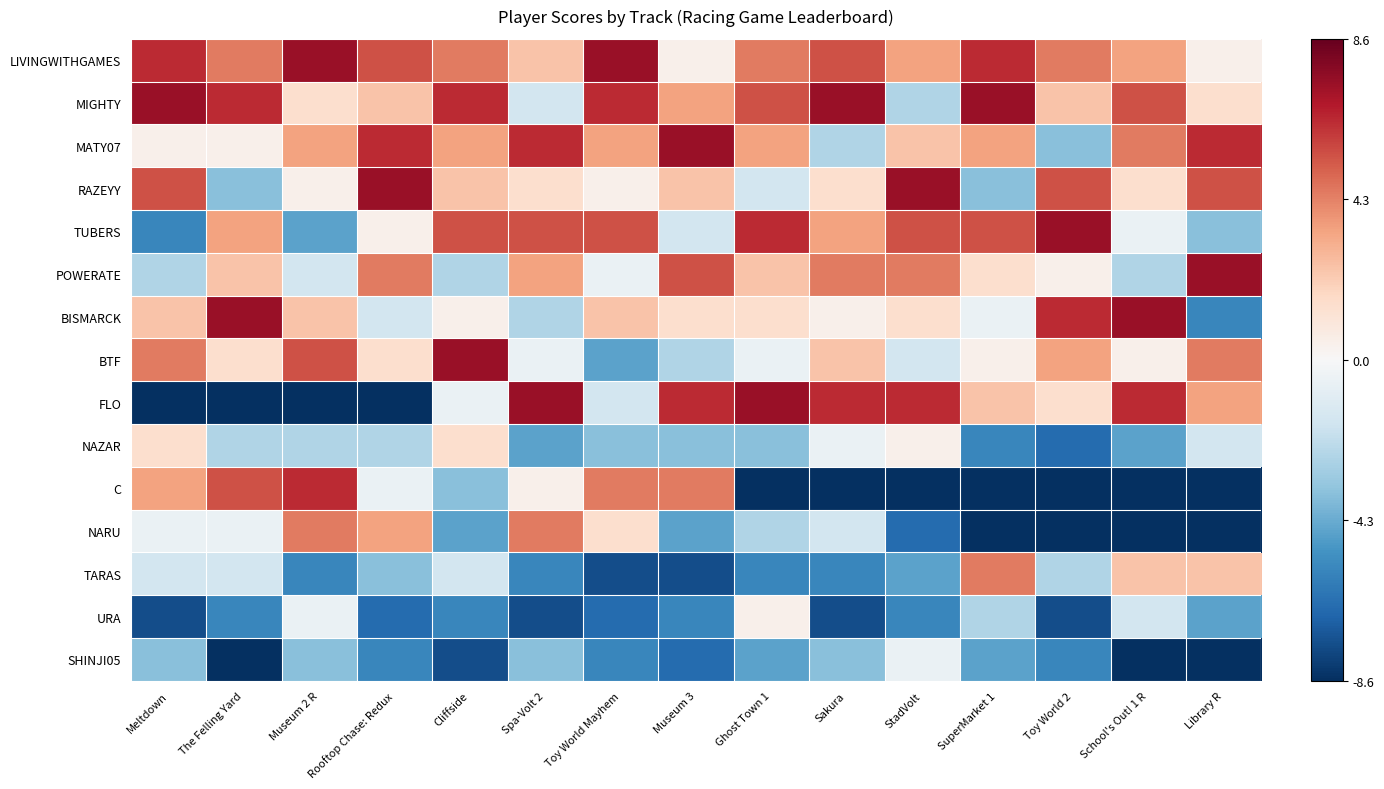

Reading right to left, extract all data points from this chart.

LIVINGWITHGAMES: Library R=0.4	School's Out! 1 R=3.4	Toy World 2=4.4	SuperMarket 1=6.4	StadVolt=3.4	Sakura=5.4	Ghost Town 1=4.4	Museum 3=0.4	Toy World Mayhem=7.4	Spa-Volt 2=2.4	Cliffside=4.4	Rooftop Chase: Redux=5.4	Museum 2 R=7.4	The Felling Yard=4.4	Meltdown=6.4
MIGHTY: Library R=1.4	School's Out! 1 R=5.4	Toy World 2=2.4	SuperMarket 1=7.4	StadVolt=-2.6	Sakura=7.4	Ghost Town 1=5.4	Museum 3=3.4	Toy World Mayhem=6.4	Spa-Volt 2=-1.6	Cliffside=6.4	Rooftop Chase: Redux=2.4	Museum 2 R=1.4	The Felling Yard=6.4	Meltdown=7.4
MATY07: Library R=6.4	School's Out! 1 R=4.4	Toy World 2=-3.6	SuperMarket 1=3.4	StadVolt=2.4	Sakura=-2.6	Ghost Town 1=3.4	Museum 3=7.4	Toy World Mayhem=3.4	Spa-Volt 2=6.4	Cliffside=3.4	Rooftop Chase: Redux=6.4	Museum 2 R=3.4	The Felling Yard=0.4	Meltdown=0.4
RAZEYY: Library R=5.4	School's Out! 1 R=1.4	Toy World 2=5.4	SuperMarket 1=-3.6	StadVolt=7.4	Sakura=1.4	Ghost Town 1=-1.6	Museum 3=2.4	Toy World Mayhem=0.4	Spa-Volt 2=1.4	Cliffside=2.4	Rooftop Chase: Redux=7.4	Museum 2 R=0.4	The Felling Yard=-3.6	Meltdown=5.4
TUBERS: Library R=-3.6	School's Out! 1 R=-0.6	Toy World 2=7.4	SuperMarket 1=5.4	StadVolt=5.4	Sakura=3.4	Ghost Town 1=6.4	Museum 3=-1.6	Toy World Mayhem=5.4	Spa-Volt 2=5.4	Cliffside=5.4	Rooftop Chase: Redux=0.4	Museum 2 R=-4.6	The Felling Yard=3.4	Meltdown=-5.6
POWERATE: Library R=7.4	School's Out! 1 R=-2.6	Toy World 2=0.4	SuperMarket 1=1.4	StadVolt=4.4	Sakura=4.4	Ghost Town 1=2.4	Museum 3=5.4	Toy World Mayhem=-0.6	Spa-Volt 2=3.4	Cliffside=-2.6	Rooftop Chase: Redux=4.4	Museum 2 R=-1.6	The Felling Yard=2.4	Meltdown=-2.6
BISMARCK: Library R=-5.6	School's Out! 1 R=7.4	Toy World 2=6.4	SuperMarket 1=-0.6	StadVolt=1.4	Sakura=0.4	Ghost Town 1=1.4	Museum 3=1.4	Toy World Mayhem=2.4	Spa-Volt 2=-2.6	Cliffside=0.4	Rooftop Chase: Redux=-1.6	Museum 2 R=2.4	The Felling Yard=7.4	Meltdown=2.4
BTF: Library R=4.4	School's Out! 1 R=0.4	Toy World 2=3.4	SuperMarket 1=0.4	StadVolt=-1.6	Sakura=2.4	Ghost Town 1=-0.6	Museum 3=-2.6	Toy World Mayhem=-4.6	Spa-Volt 2=-0.6	Cliffside=7.4	Rooftop Chase: Redux=1.4	Museum 2 R=5.4	The Felling Yard=1.4	Meltdown=4.4
FLO: Library R=3.4	School's Out! 1 R=6.4	Toy World 2=1.4	SuperMarket 1=2.4	StadVolt=6.4	Sakura=6.4	Ghost Town 1=7.4	Museum 3=6.4	Toy World Mayhem=-1.6	Spa-Volt 2=7.4	Cliffside=-0.6	Rooftop Chase: Redux=-8.6	Museum 2 R=-8.6	The Felling Yard=-8.6	Meltdown=-8.6
NAZAR: Library R=-1.6	School's Out! 1 R=-4.6	Toy World 2=-6.6	SuperMarket 1=-5.6	StadVolt=0.4	Sakura=-0.6	Ghost Town 1=-3.6	Museum 3=-3.6	Toy World Mayhem=-3.6	Spa-Volt 2=-4.6	Cliffside=1.4	Rooftop Chase: Redux=-2.6	Museum 2 R=-2.6	The Felling Yard=-2.6	Meltdown=1.4
C: Library R=-8.6	School's Out! 1 R=-8.6	Toy World 2=-8.6	SuperMarket 1=-8.6	StadVolt=-8.6	Sakura=-8.6	Ghost Town 1=-8.6	Museum 3=4.4	Toy World Mayhem=4.4	Spa-Volt 2=0.4	Cliffside=-3.6	Rooftop Chase: Redux=-0.6	Museum 2 R=6.4	The Felling Yard=5.4	Meltdown=3.4
NARU: Library R=-8.6	School's Out! 1 R=-8.6	Toy World 2=-8.6	SuperMarket 1=-8.6	StadVolt=-6.6	Sakura=-1.6	Ghost Town 1=-2.6	Museum 3=-4.6	Toy World Mayhem=1.4	Spa-Volt 2=4.4	Cliffside=-4.6	Rooftop Chase: Redux=3.4	Museum 2 R=4.4	The Felling Yard=-0.6	Meltdown=-0.6
TARAS: Library R=2.4	School's Out! 1 R=2.4	Toy World 2=-2.6	SuperMarket 1=4.4	StadVolt=-4.6	Sakura=-5.6	Ghost Town 1=-5.6	Museum 3=-7.6	Toy World Mayhem=-7.6	Spa-Volt 2=-5.6	Cliffside=-1.6	Rooftop Chase: Redux=-3.6	Museum 2 R=-5.6	The Felling Yard=-1.6	Meltdown=-1.6
URA: Library R=-4.6	School's Out! 1 R=-1.6	Toy World 2=-7.6	SuperMarket 1=-2.6	StadVolt=-5.6	Sakura=-7.6	Ghost Town 1=0.4	Museum 3=-5.6	Toy World Mayhem=-6.6	Spa-Volt 2=-7.6	Cliffside=-5.6	Rooftop Chase: Redux=-6.6	Museum 2 R=-0.6	The Felling Yard=-5.6	Meltdown=-7.6
SHINJI05: Library R=-8.6	School's Out! 1 R=-8.6	Toy World 2=-5.6	SuperMarket 1=-4.6	StadVolt=-0.6	Sakura=-3.6	Ghost Town 1=-4.6	Museum 3=-6.6	Toy World Mayhem=-5.6	Spa-Volt 2=-3.6	Cliffside=-7.6	Rooftop Chase: Redux=-5.6	Museum 2 R=-3.6	The Felling Yard=-8.6	Meltdown=-3.6